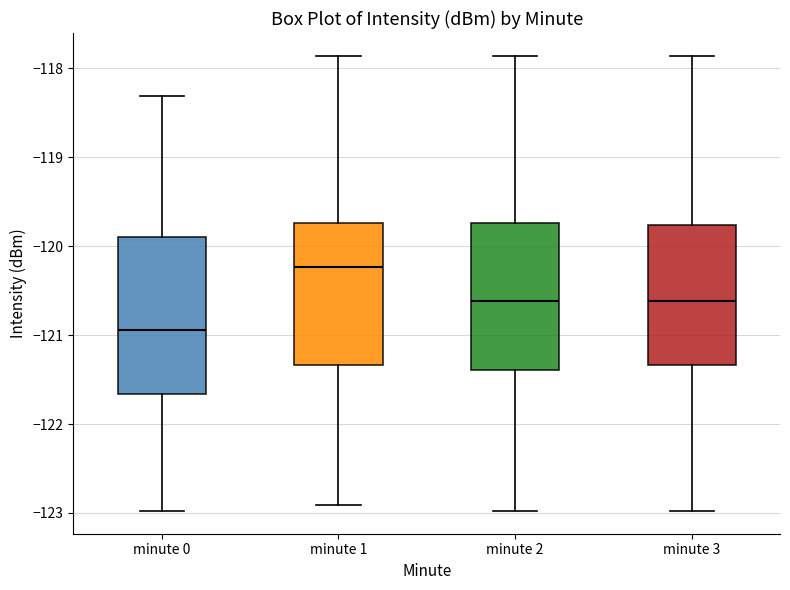

Reading left to right, transcribe this box plot: for each box, give where its median line is, the range the box spans, and where its two whiskers end, as read against the y-axis. The values are not printed on the chart, so give them approximately, as read against the axis.

minute 0: median -120.9, box -121.7 to -119.9, whiskers -123.0 to -118.3
minute 1: median -120.2, box -121.3 to -119.7, whiskers -122.9 to -117.9
minute 2: median -120.6, box -121.4 to -119.7, whiskers -123.0 to -117.9
minute 3: median -120.6, box -121.3 to -119.8, whiskers -123.0 to -117.9